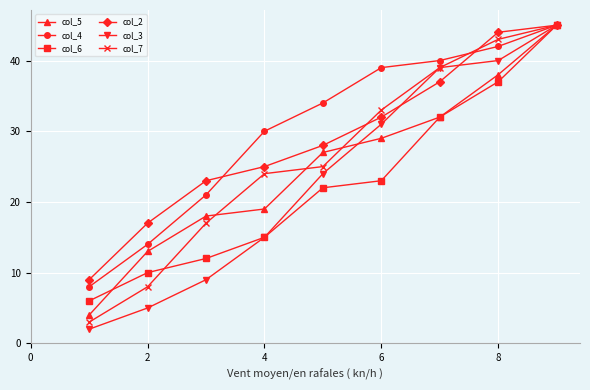

What is the maximum value shown in the chart?

45